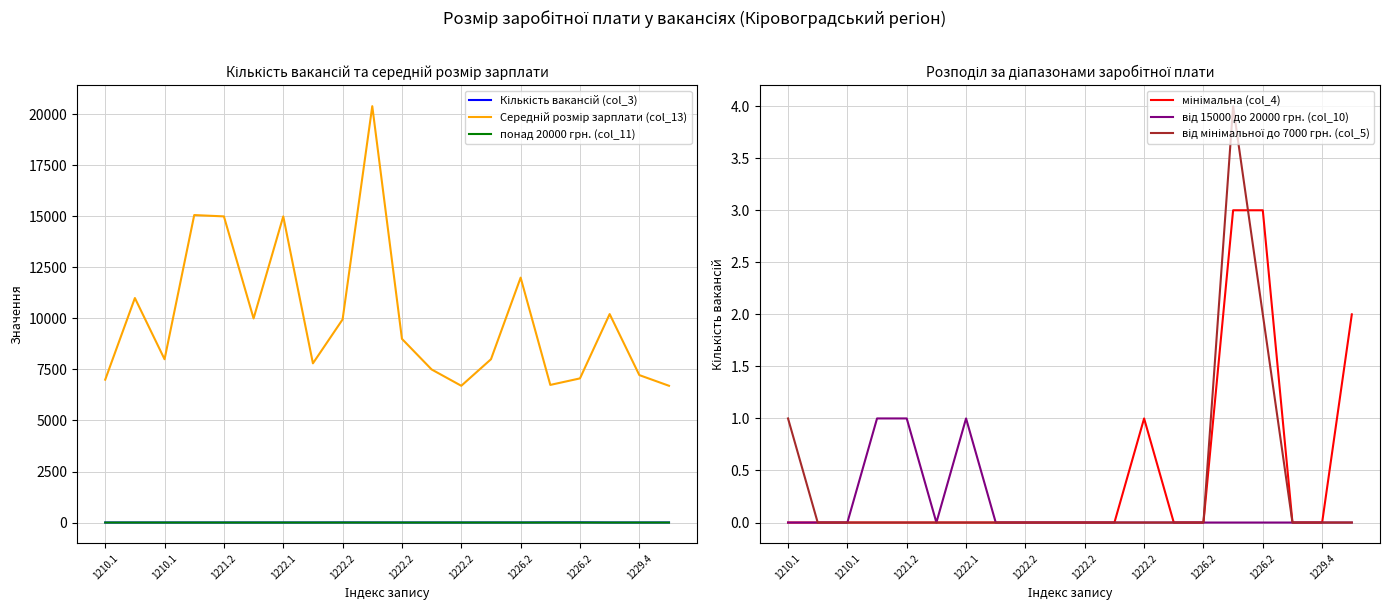

Which series has the largest total across all categories?

Середній розмір зарплати (col_13)